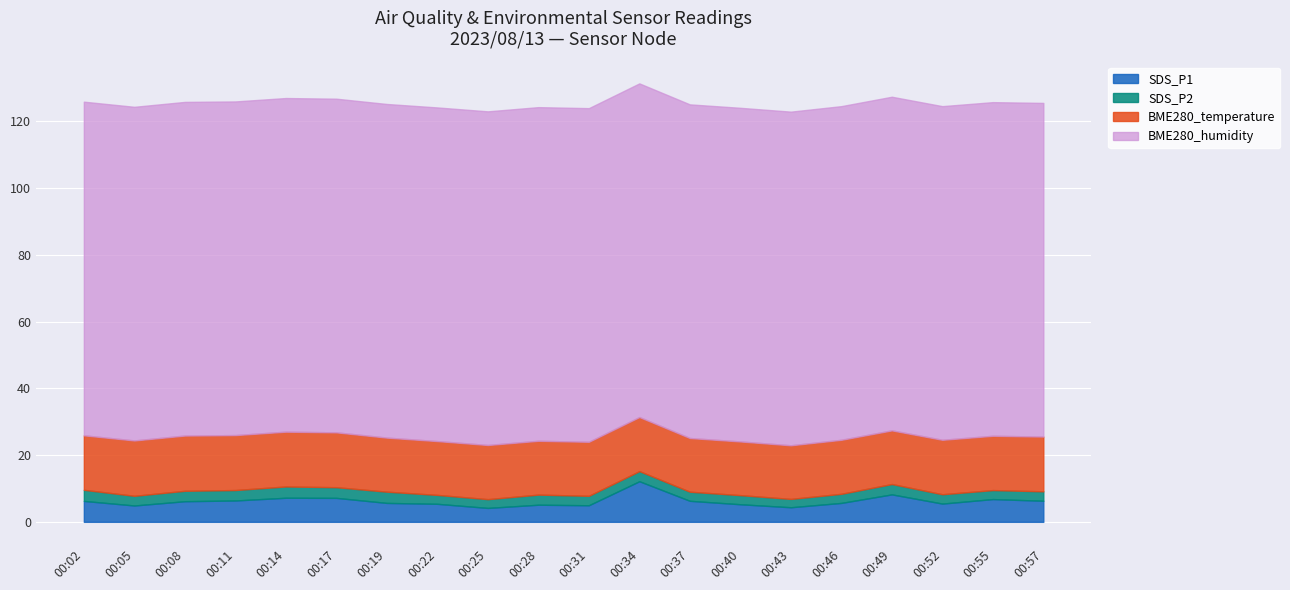

Between 00:05 and 00:17, which series saw the biggest shift?

SDS_P1